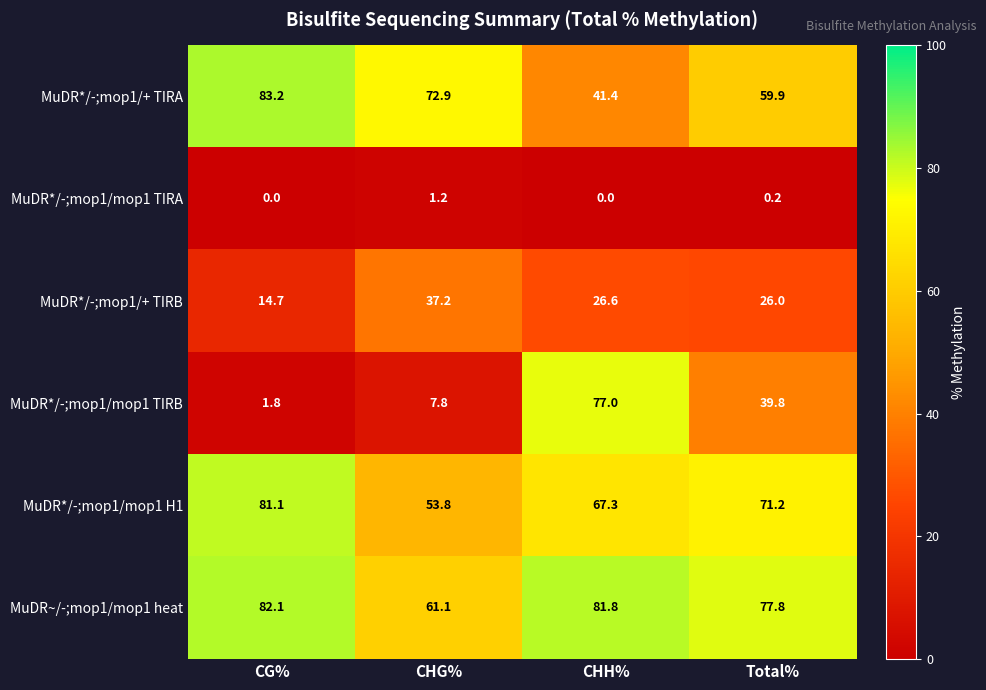

Reading right to left, list all the values displayed in this chart.

MuDR*/-;mop1/+ TIRA: Total%=59.9	CHH%=41.4	CHG%=72.9	CG%=83.2
MuDR*/-;mop1/mop1 TIRA: Total%=0.2	CHH%=0.0	CHG%=1.2	CG%=0.0
MuDR*/-;mop1/+ TIRB: Total%=26.0	CHH%=26.6	CHG%=37.2	CG%=14.7
MuDR*/-;mop1/mop1 TIRB: Total%=39.8	CHH%=77.0	CHG%=7.8	CG%=1.8
MuDR*/-;mop1/mop1 H1: Total%=71.2	CHH%=67.3	CHG%=53.8	CG%=81.1
MuDR~/-;mop1/mop1 heat: Total%=77.8	CHH%=81.8	CHG%=61.1	CG%=82.1